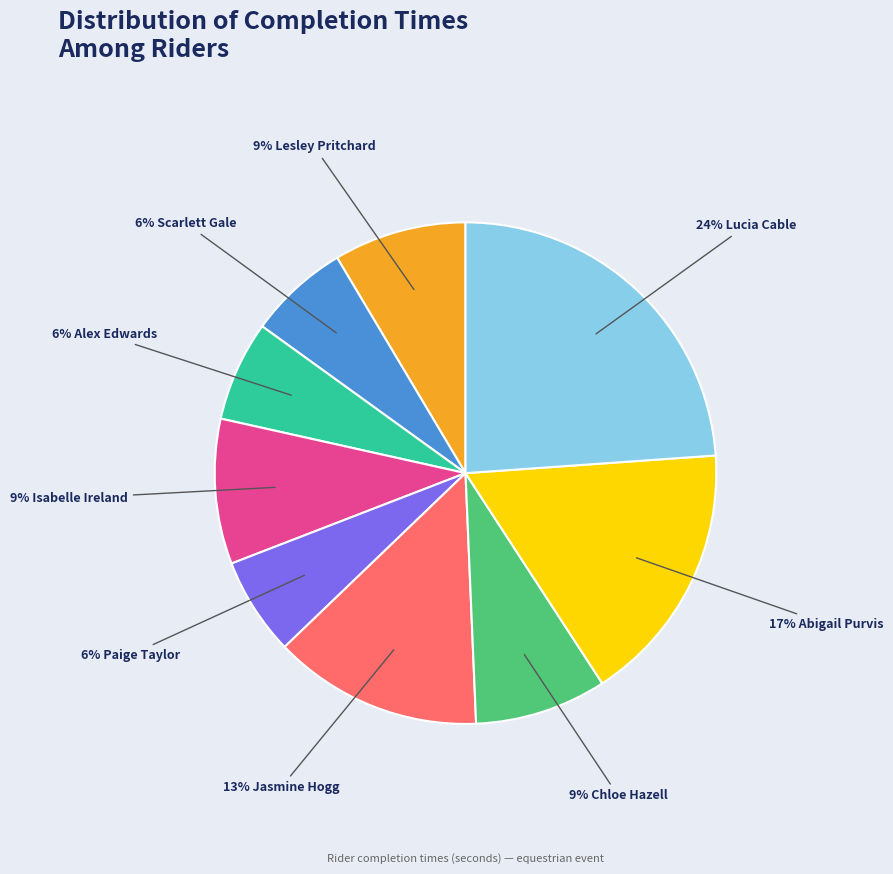

To the nearest percent, what is the difference between the largest and smallest slice percentages?

18%